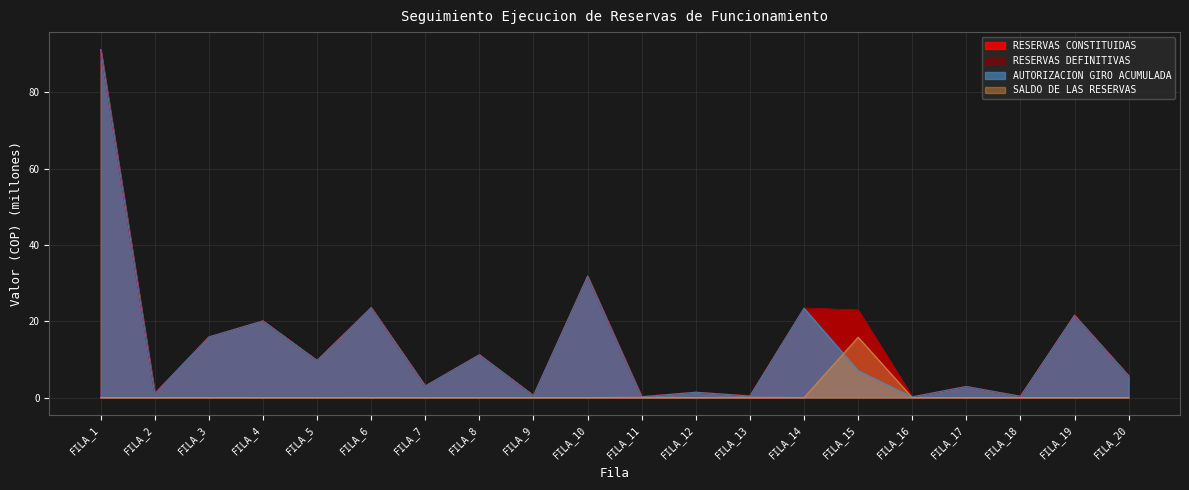

At how many categories does at least one series exceed 35?

1